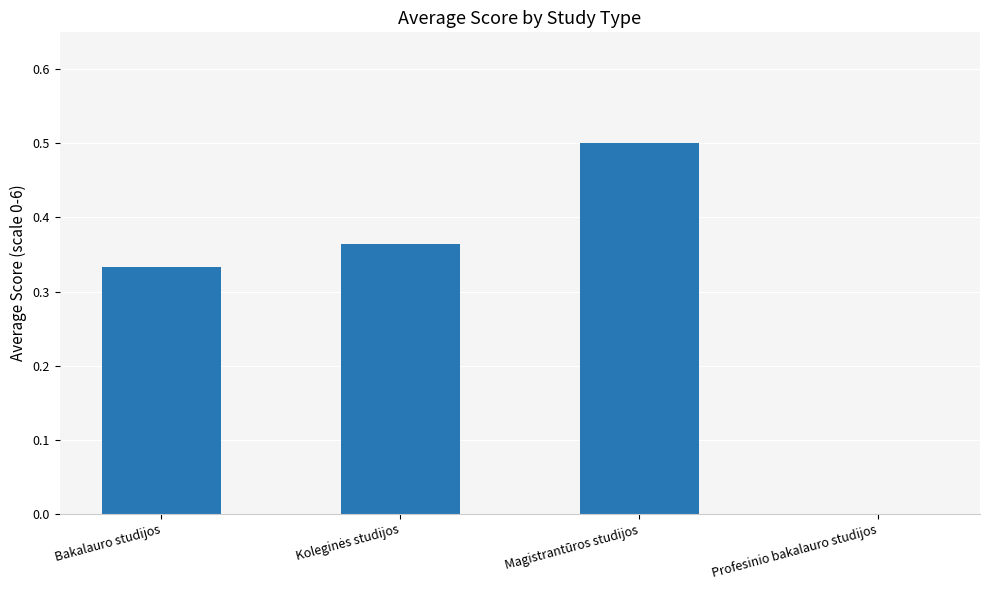

What is the maximum value shown in the chart?

0.5